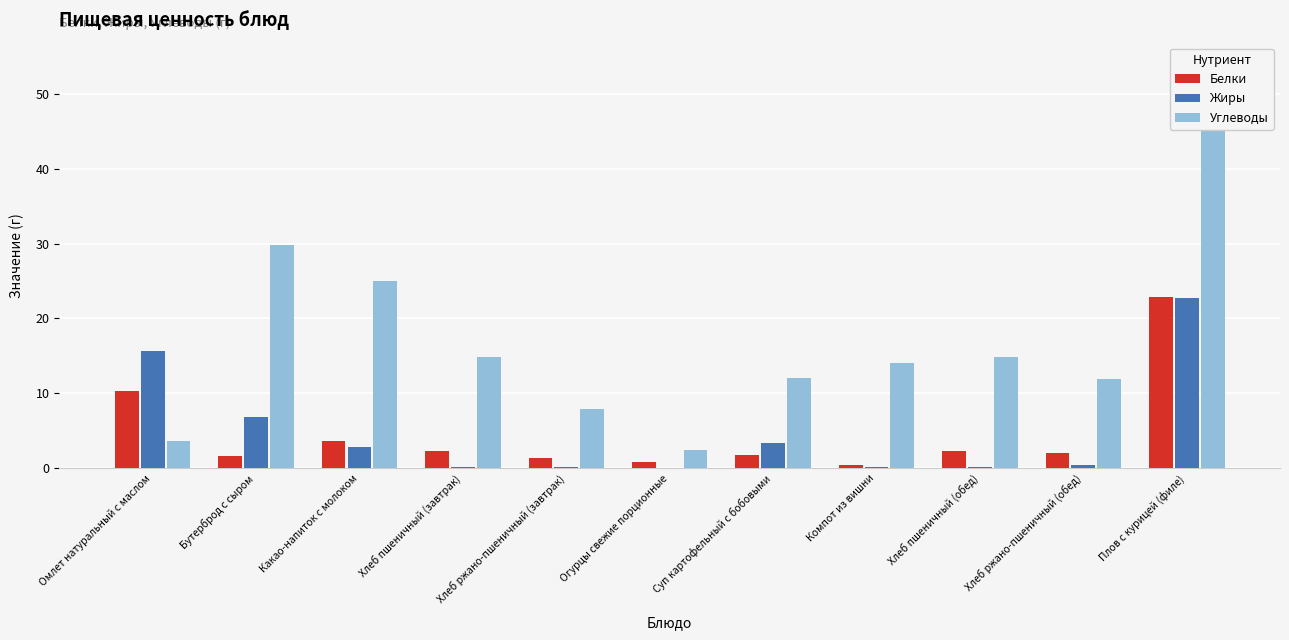

Which series changed the most between Хлеб ржано-пшеничный (завтрак) and Суп картофельный с бобовыми?

Углеводы